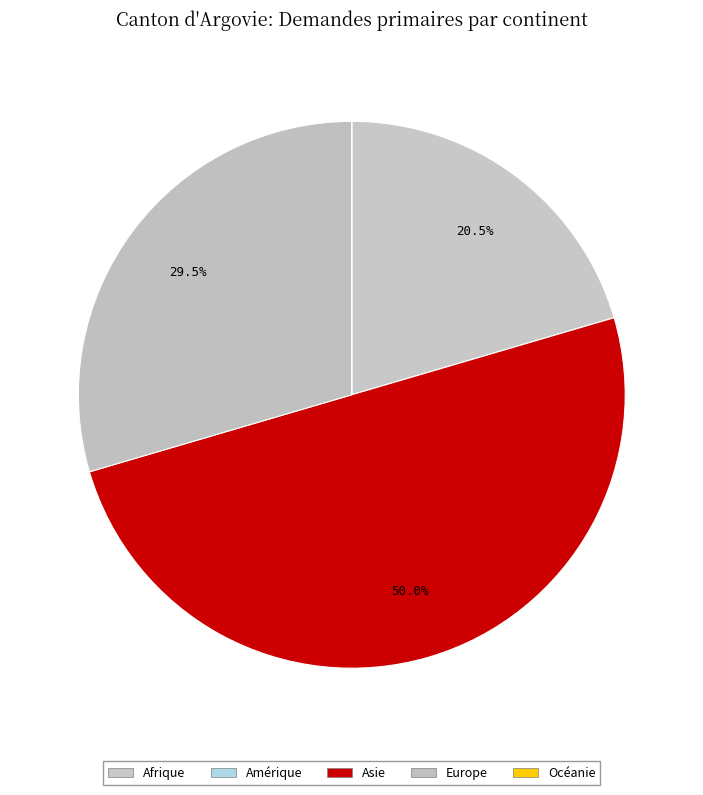

What percentage is NOT represented by Afrique?

79.5%